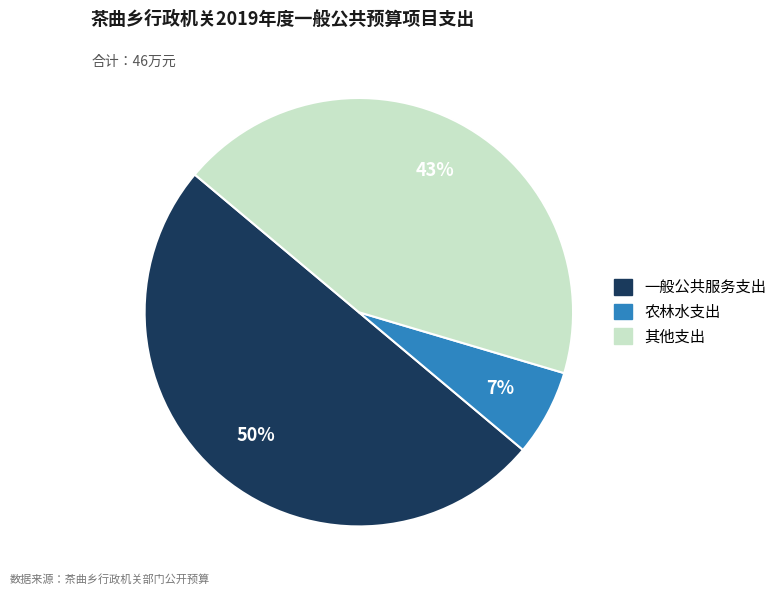

Which slice is the largest?

一般公共服务支出